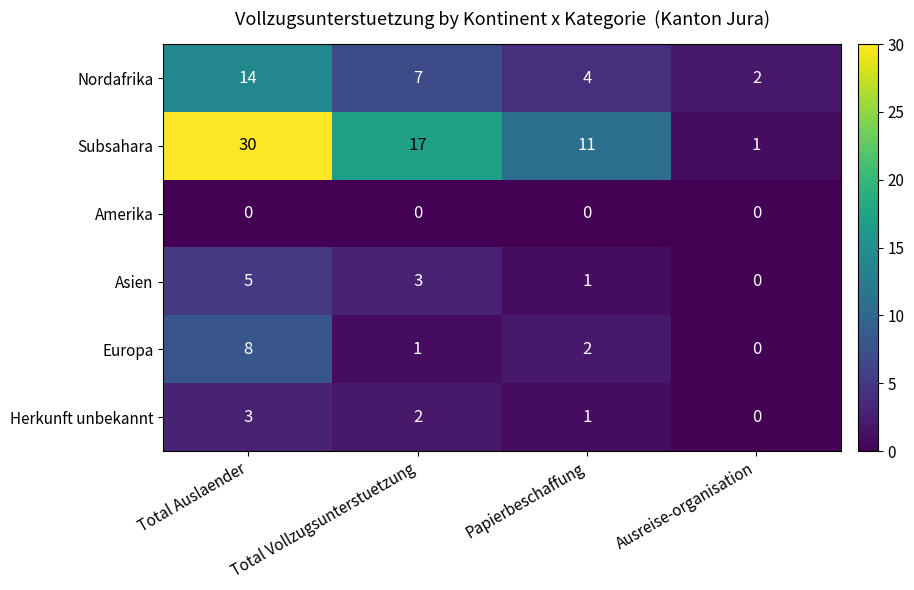

What is the average value of the Subsahara series?

15